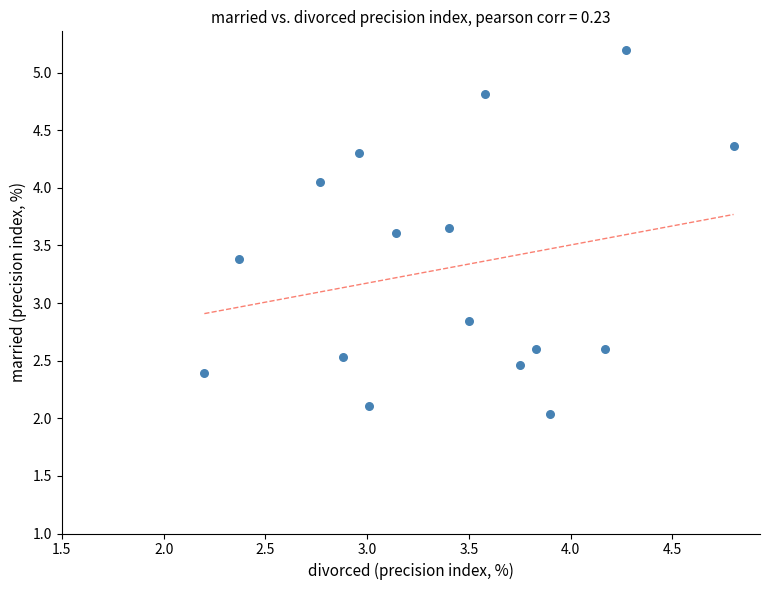

What is the range of X values (max minus min)?

2.6